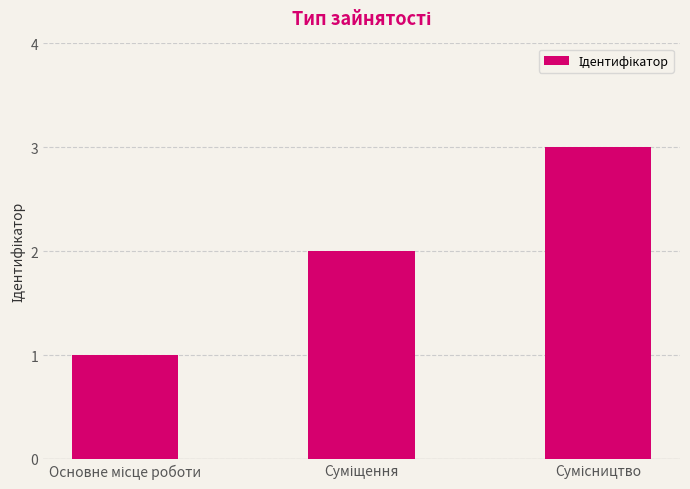

Count the number of categories in the chart.

3